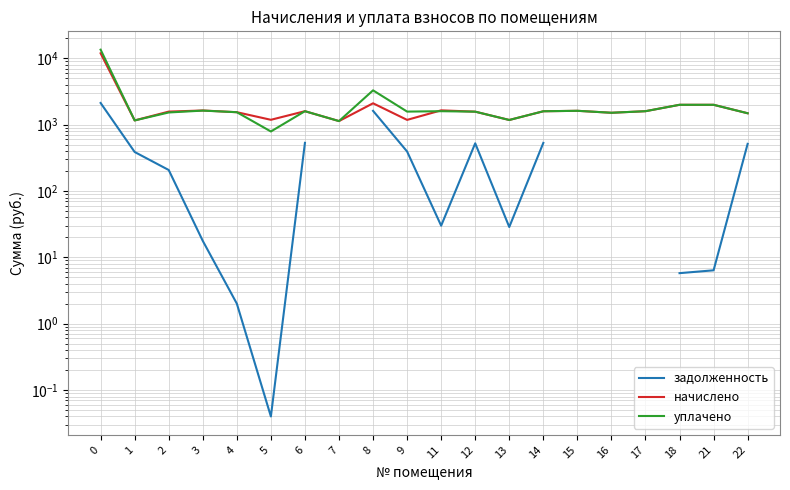

How many intersections are there between начислено and уплачено?

1